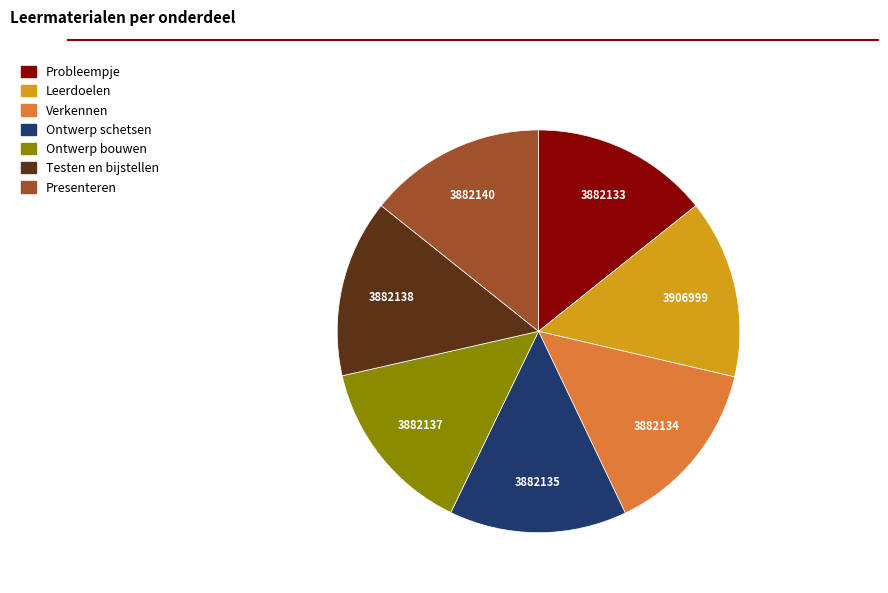

Do Ontwerp bouwen and Verkennen together represent more than half of the pie?

No